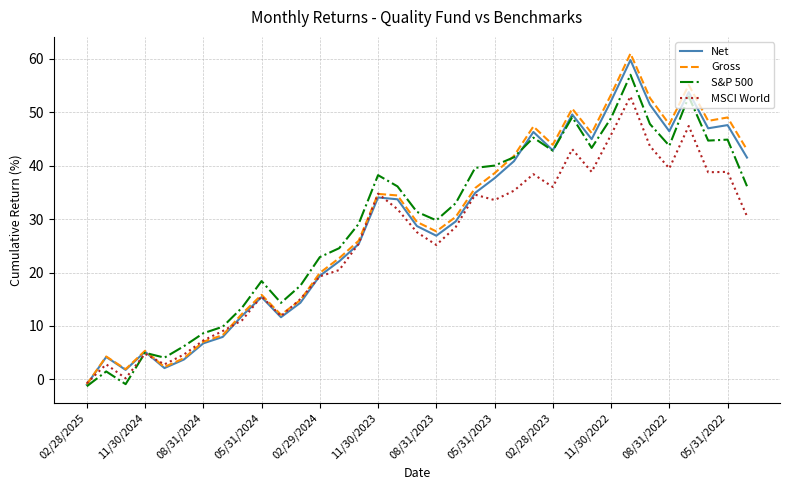

Which series has the largest range (max minus min)?

Gross